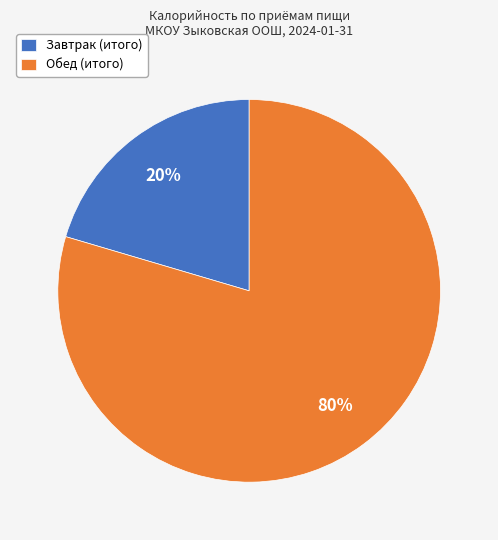

Rank the categories by value from highest to lowest.

Обед (итого), Завтрак (итого)